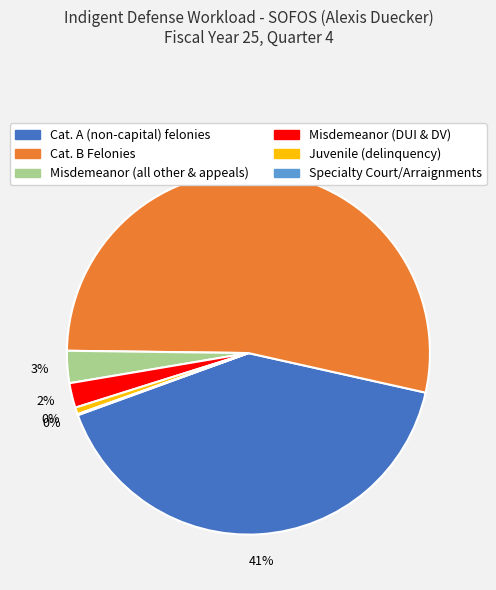

What percentage is NOT represented by Cat. A (non-capital) felonies?

59.1%